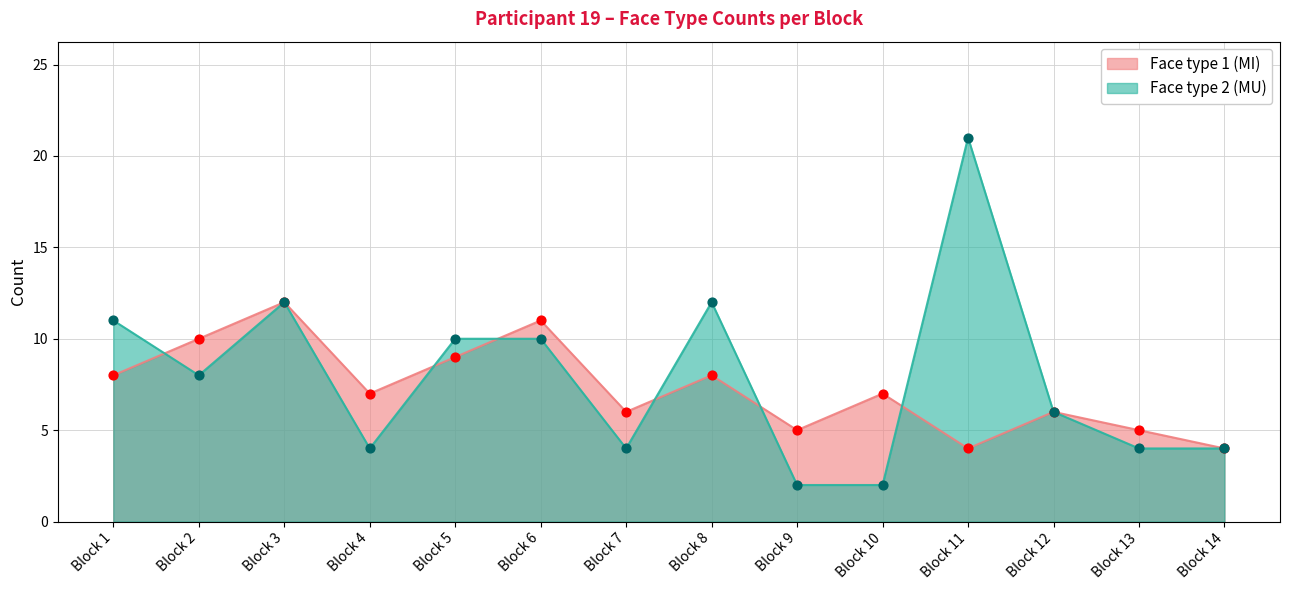

Which series has the largest total across all categories?

Face type 2 (MU)